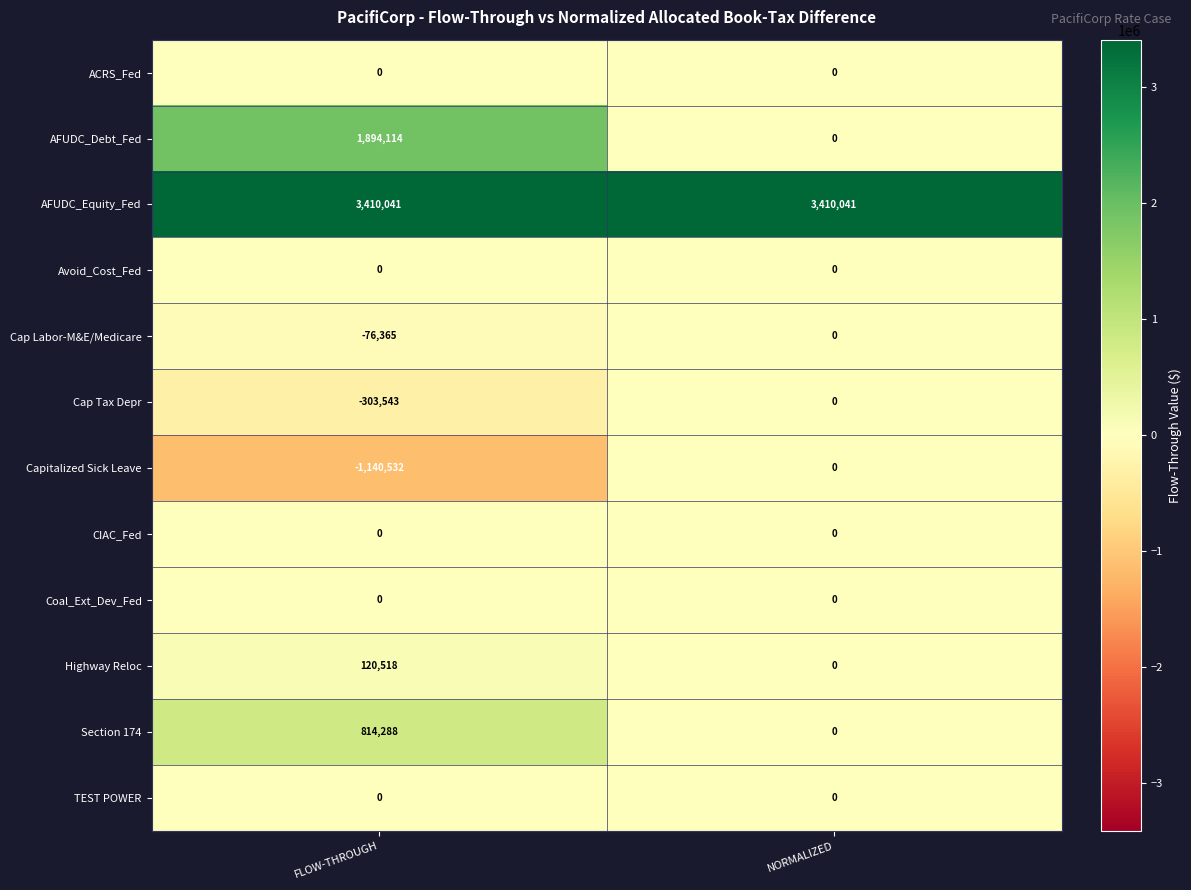

What is the difference between the highest and lowest values at FLOW-THROUGH?

4550573